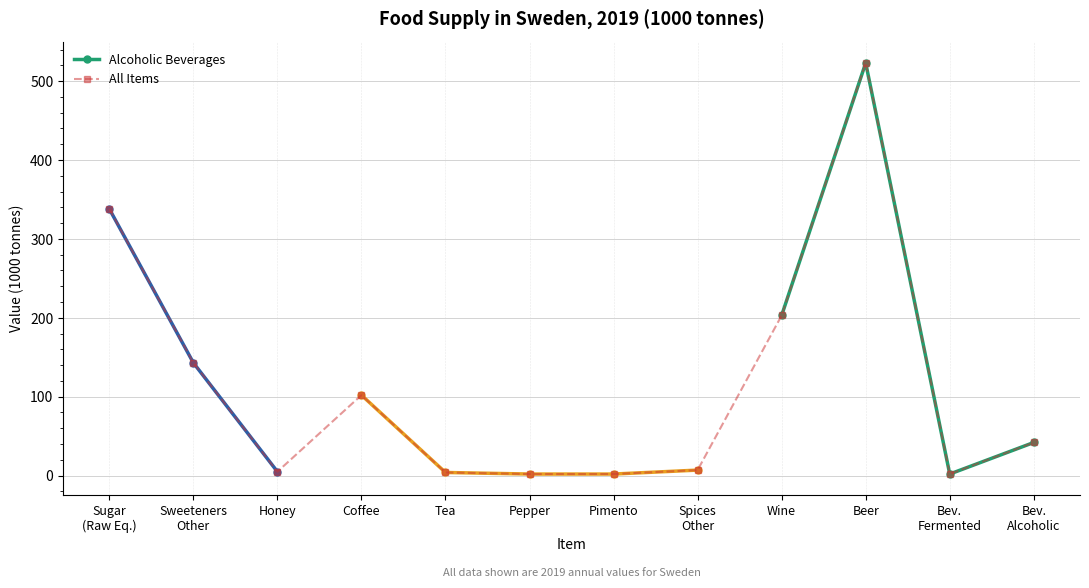

How many data points in All Items are less than 42?

6